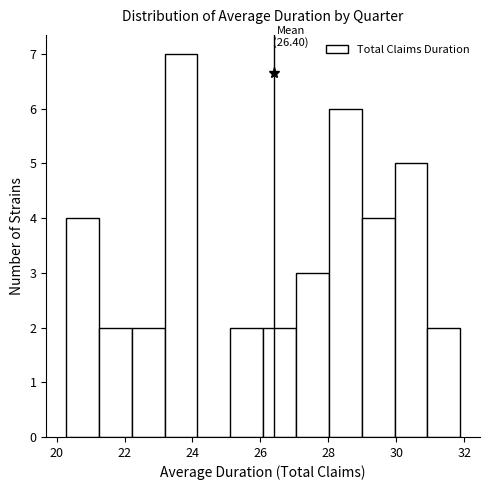

Which range on the x-axis has the tallest bar?

23.2 to 24.2